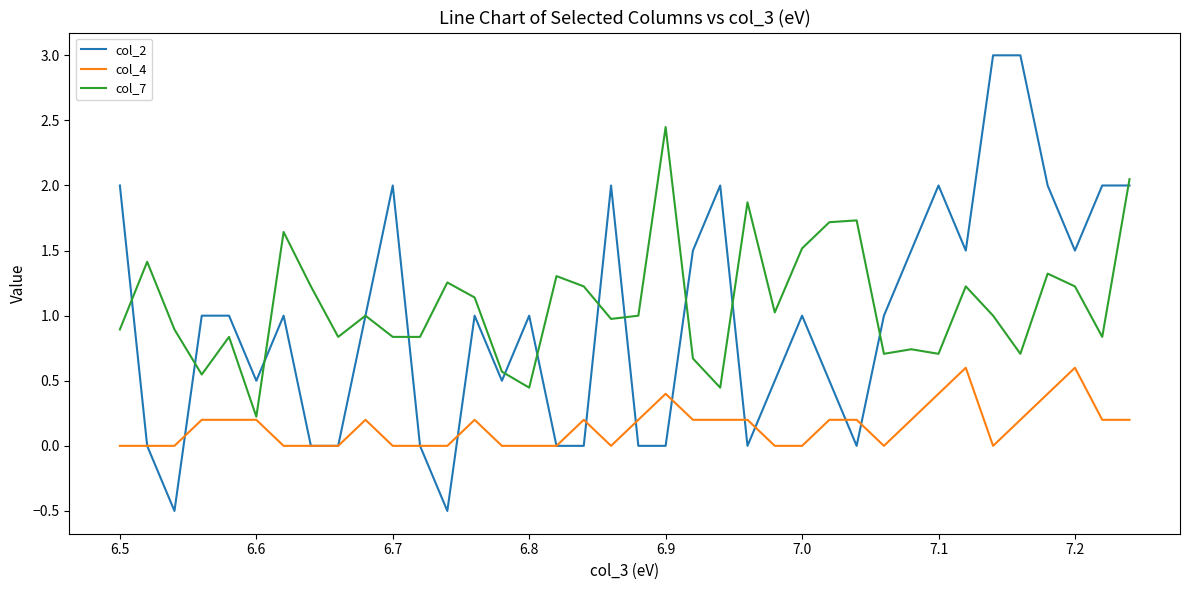

Is this an area chart (filled region under the line)?

No